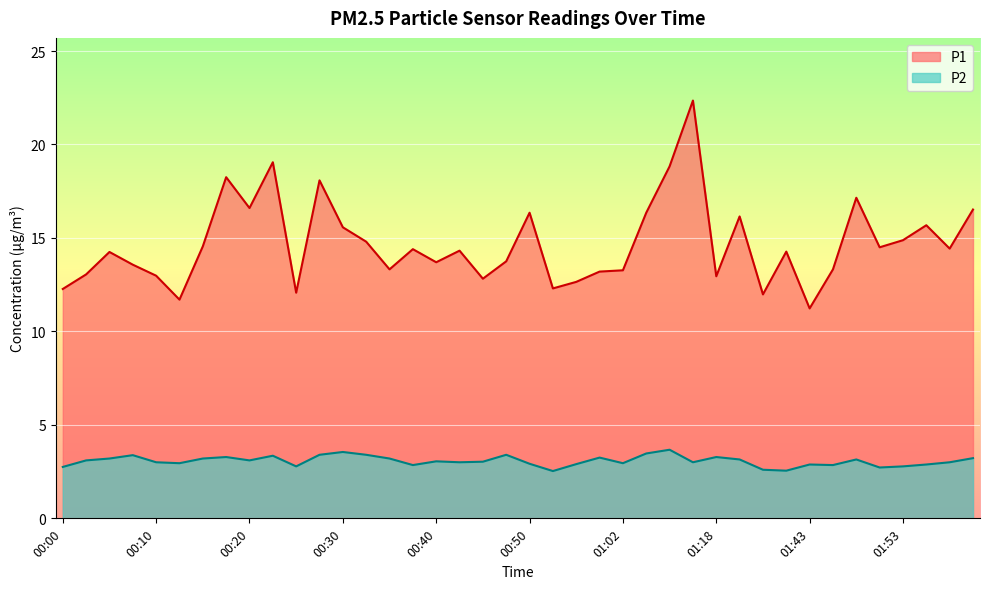

At how many categories does at least one series exceed 14?

22